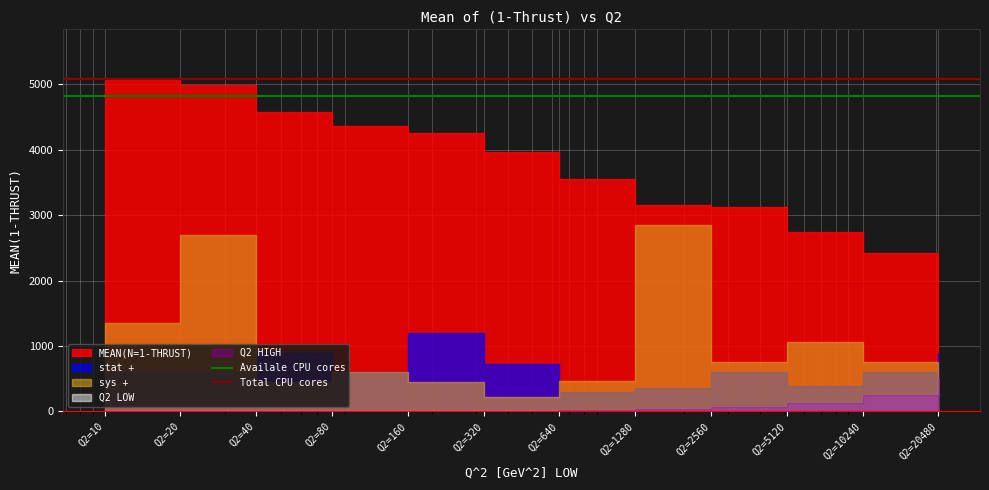

True or false: Availale CPU cores has a value of 4826 at Q2=20.

True